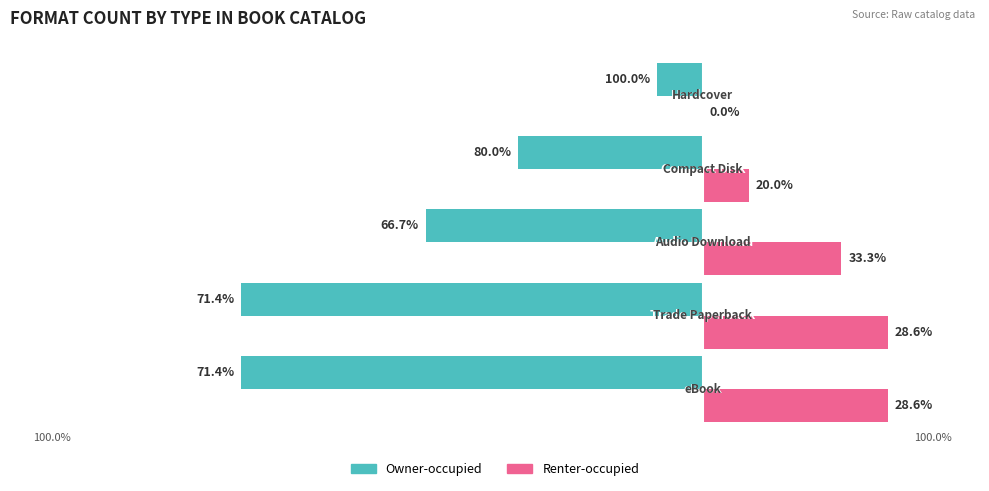

What are all the series names shown in the legend?

Owner-occupied, Renter-occupied